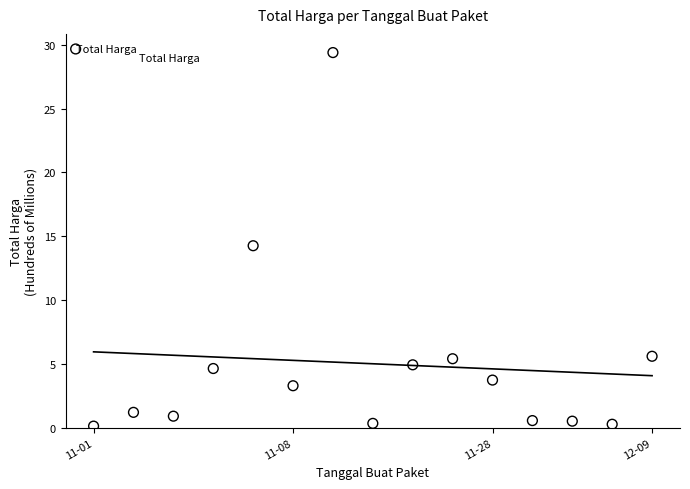

What is the range of Y values (max minus min)?

29.3